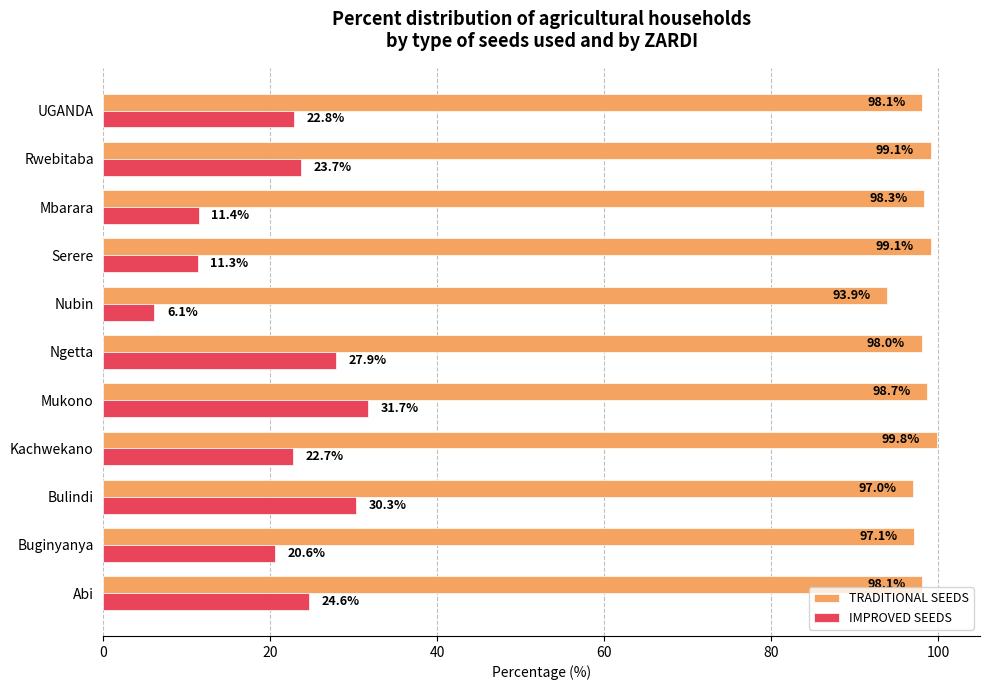

Which label corresponds to the smallest value in the chart?

Nubin